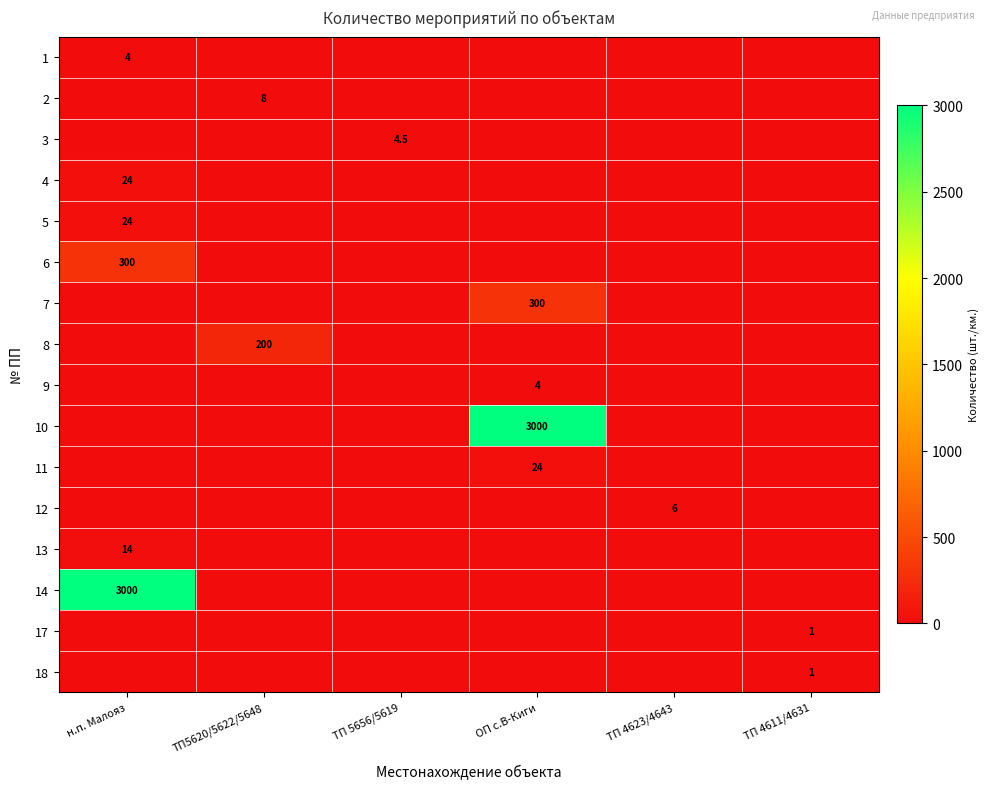

At which category is the sum across all series the highest?

н.п. Малояз